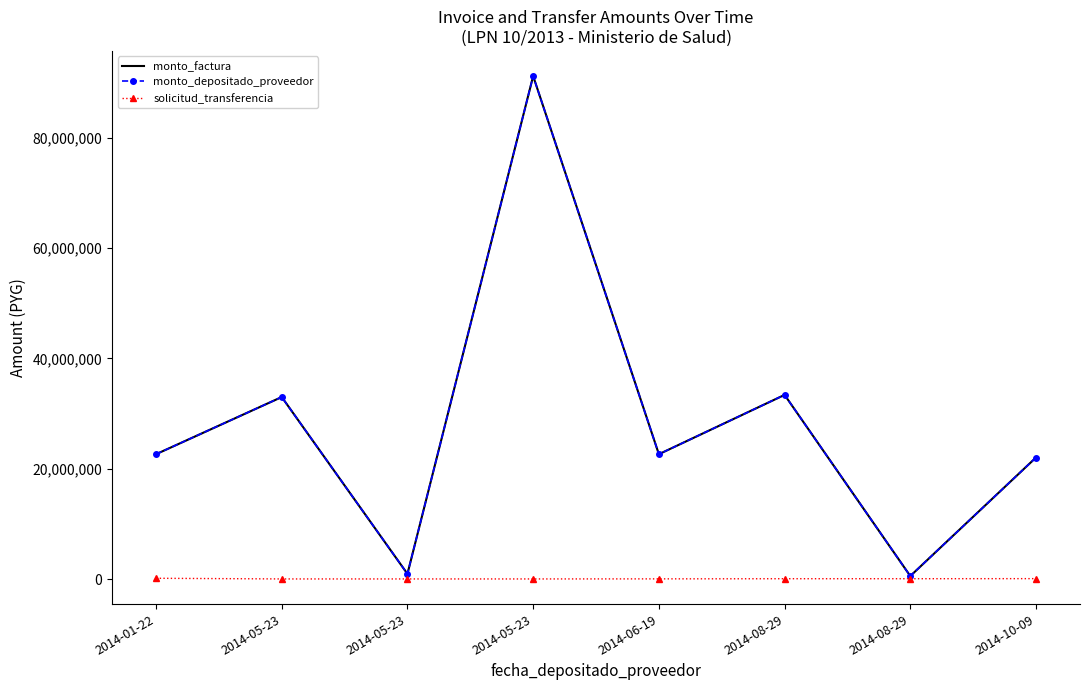

Which series has the widest spread of values?

monto_factura